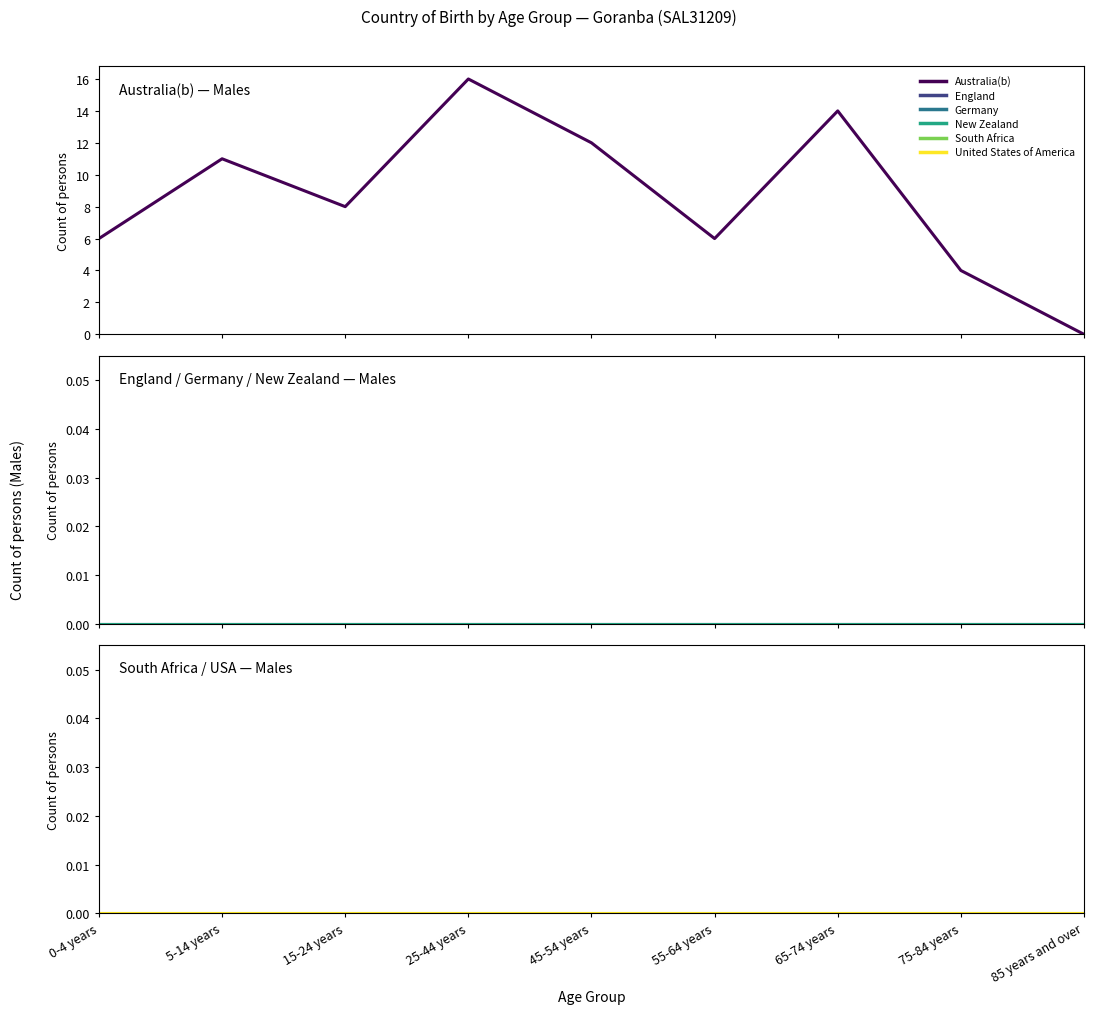

At which category does the chart reach its peak across all series?

25-44 years